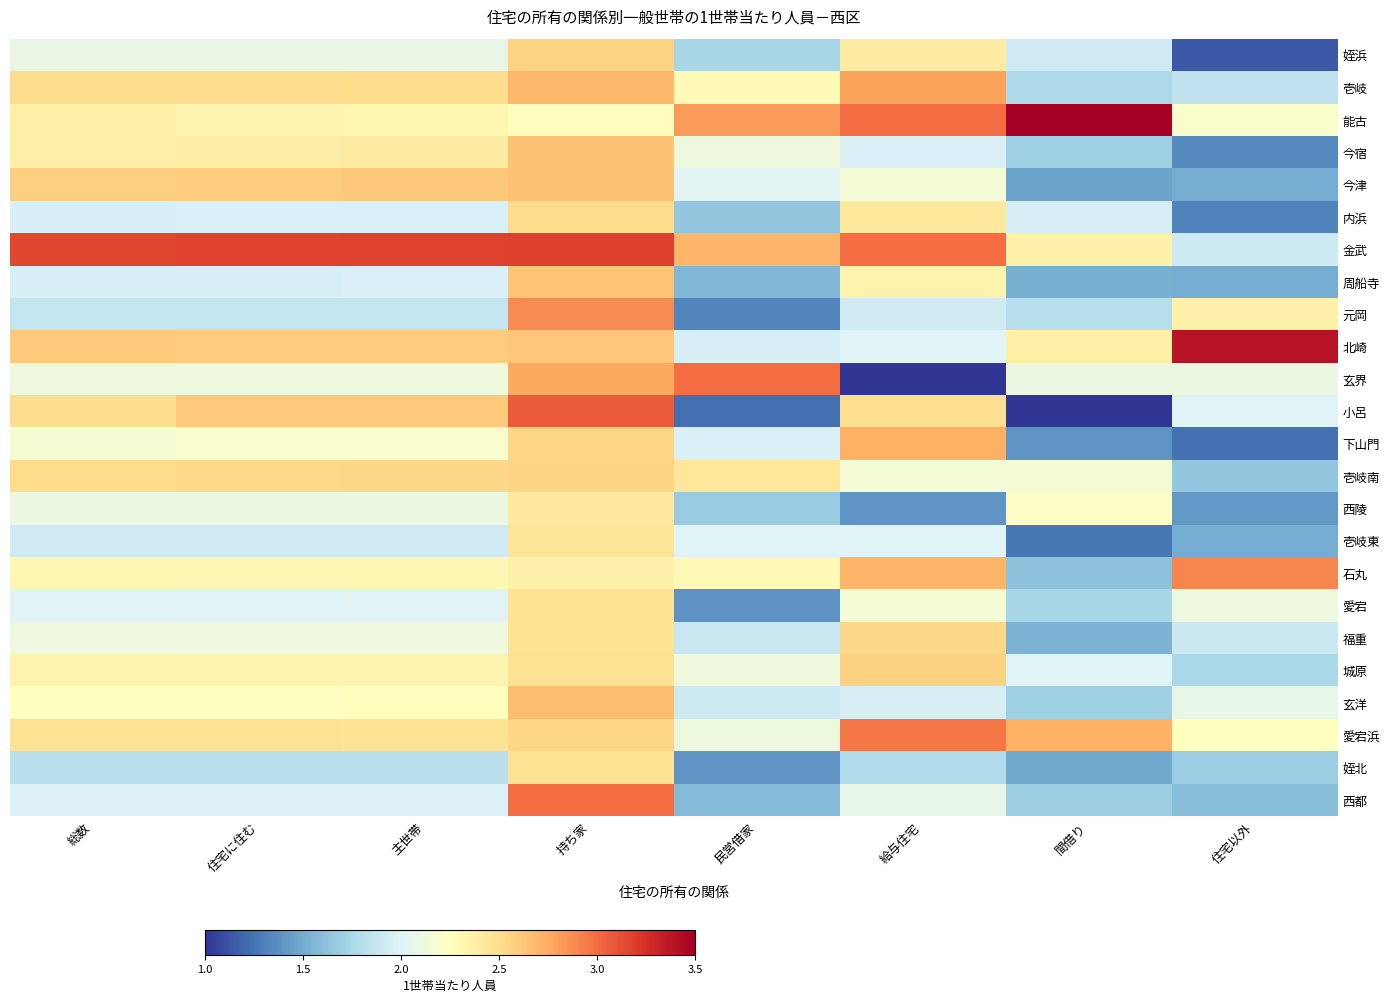

Reading left to right, transcribe all the data shown in this chart.

姪浜: 総数=2.1	住宅に住む=2.1	主世帯=2.1	持ち家=2.6	民営借家=1.7	給与住宅=2.4	間借り=1.9	住宅以外=1.1
壱岐: 総数=2.5	住宅に住む=2.5	主世帯=2.5	持ち家=2.7	民営借家=2.3	給与住宅=2.8	間借り=1.8	住宅以外=1.9
能古: 総数=2.4	住宅に住む=2.3	主世帯=2.3	持ち家=2.3	民営借家=2.8	給与住宅=3.0	間借り=4.5	住宅以外=2.2
今宿: 総数=2.4	住宅に住む=2.4	主世帯=2.4	持ち家=2.6	民営借家=2.1	給与住宅=2.0	間借り=1.7	住宅以外=1.3
今津: 総数=2.6	住宅に住む=2.6	主世帯=2.6	持ち家=2.6	民営借家=2.0	給与住宅=2.1	間借り=1.5	住宅以外=1.5
内浜: 総数=2.0	住宅に住む=2.0	主世帯=2.0	持ち家=2.5	民営借家=1.6	給与住宅=2.4	間借り=2.0	住宅以外=1.3
金武: 総数=3.2	住宅に住む=3.2	主世帯=3.2	持ち家=3.2	民営借家=2.7	給与住宅=3.0	間借り=2.4	住宅以外=1.9
周船寺: 総数=2.0	住宅に住む=2.0	主世帯=2.0	持ち家=2.6	民営借家=1.6	給与住宅=2.3	間借り=1.5	住宅以外=1.5
元岡: 総数=1.9	住宅に住む=1.9	主世帯=1.9	持ち家=2.9	民営借家=1.3	給与住宅=1.9	間借り=1.8	住宅以外=2.4
北崎: 総数=2.6	住宅に住む=2.6	主世帯=2.6	持ち家=2.6	民営借家=2.0	給与住宅=2.0	間借り=2.4	住宅以外=3.4
玄界: 総数=2.1	住宅に住む=2.1	主世帯=2.1	持ち家=2.8	民営借家=3.0	給与住宅=1.0	間借り=2.1	住宅以外=2.1
小呂: 総数=2.5	住宅に住む=2.6	主世帯=2.6	持ち家=3.1	民営借家=1.2	給与住宅=2.5	間借り=1.0	住宅以外=2.0
下山門: 総数=2.2	住宅に住む=2.2	主世帯=2.2	持ち家=2.5	民営借家=2.0	給与住宅=2.7	間借り=1.4	住宅以外=1.2
壱岐南: 総数=2.5	住宅に住む=2.5	主世帯=2.5	持ち家=2.6	民営借家=2.4	給与住宅=2.1	間借り=2.2	住宅以外=1.6
西陵: 総数=2.1	住宅に住む=2.1	主世帯=2.1	持ち家=2.4	民営借家=1.7	給与住宅=1.4	間借り=2.2	住宅以外=1.4
壱岐東: 総数=1.9	住宅に住む=1.9	主世帯=1.9	持ち家=2.5	民営借家=2.0	給与住宅=2.0	間借り=1.3	住宅以外=1.5
石丸: 総数=2.3	住宅に住む=2.3	主世帯=2.3	持ち家=2.4	民営借家=2.3	給与住宅=2.7	間借り=1.6	住宅以外=2.9
愛宕: 総数=2.0	住宅に住む=2.0	主世帯=2.0	持ち家=2.5	民営借家=1.4	給与住宅=2.2	間借り=1.7	住宅以外=2.1
福重: 総数=2.1	住宅に住む=2.1	主世帯=2.1	持ち家=2.5	民営借家=1.9	給与住宅=2.5	間借り=1.5	住宅以外=1.9
城原: 総数=2.3	住宅に住む=2.3	主世帯=2.3	持ち家=2.5	民営借家=2.1	給与住宅=2.6	間借り=2.0	住宅以外=1.8
玄洋: 総数=2.3	住宅に住む=2.3	主世帯=2.3	持ち家=2.7	民営借家=1.9	給与住宅=2.0	間借り=1.7	住宅以外=2.1
愛宕浜: 総数=2.5	住宅に住む=2.5	主世帯=2.5	持ち家=2.5	民営借家=2.1	給与住宅=3.0	間借り=2.7	住宅以外=2.2
姪北: 総数=1.8	住宅に住む=1.8	主世帯=1.8	持ち家=2.5	民営借家=1.4	給与住宅=1.8	間借り=1.5	住宅以外=1.7
西都: 総数=2.0	住宅に住む=2.0	主世帯=2.0	持ち家=3.0	民営借家=1.6	給与住宅=2.1	間借り=1.7	住宅以外=1.6